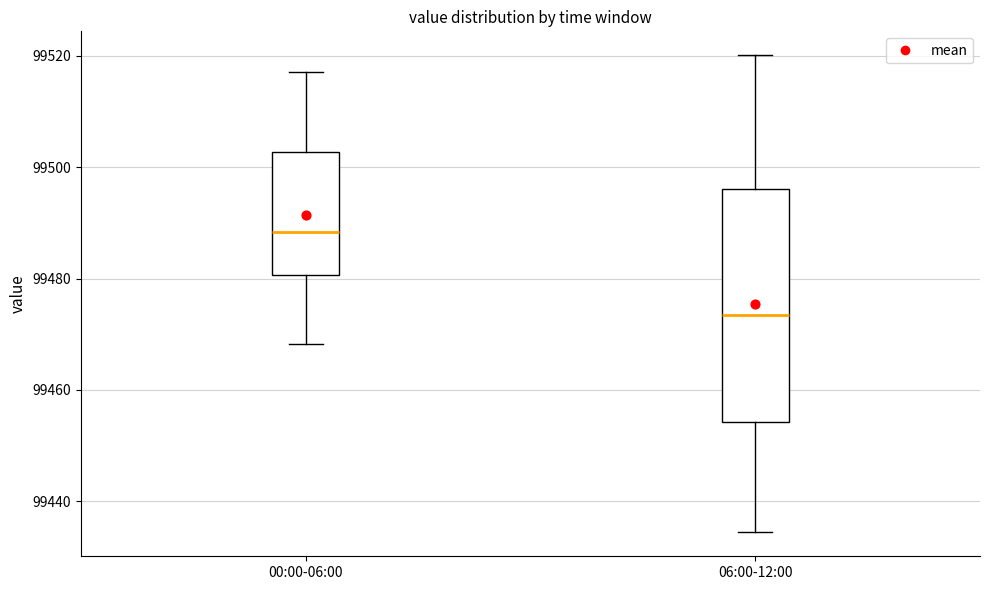

Reading left to right, transcribe this box plot: for each box, give where its median line is, the range the box spans, and where its two whiskers end, as read against the y-axis. The values are not printed on the chart, so give them approximately, as read against the axis.

00:00-06:00: median 99488, box 99480 to 99502, whiskers 99468 to 99518
06:00-12:00: median 99474, box 99454 to 99496, whiskers 99434 to 99520